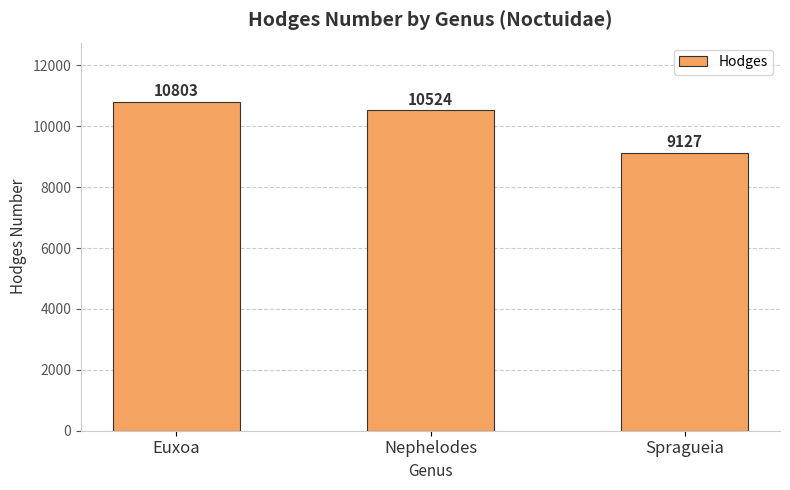

How many bars are there in total?

3